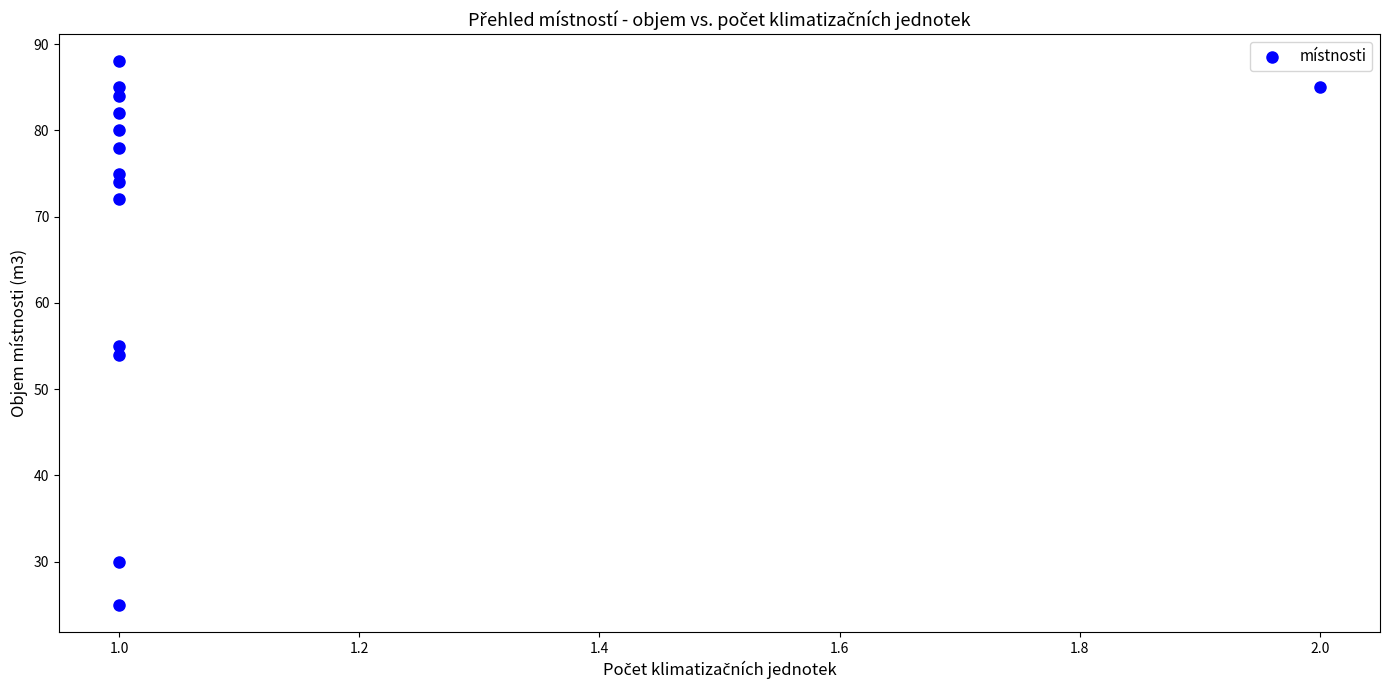

What is the range of Y values (max minus min)?

63